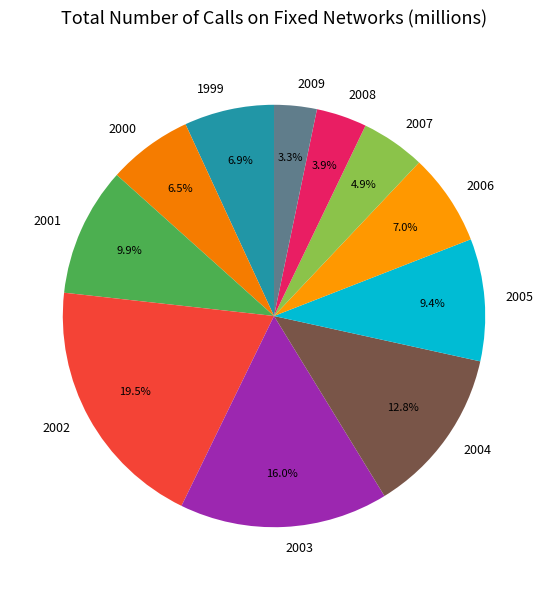

Approximately how many times larger is the value at 2006 compared to 2003?

0.4